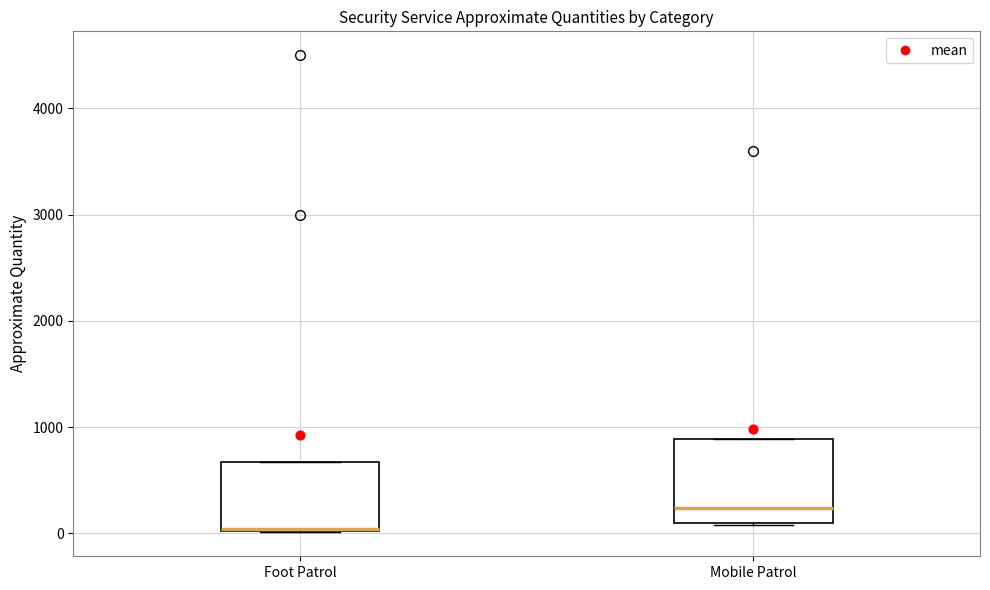

Which box is the tallest, from its lower edge to its upper edge?

Mobile Patrol